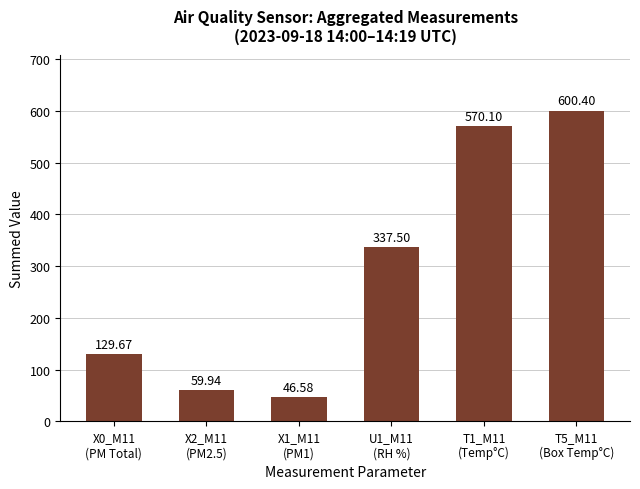

At which category does the chart reach its minimum across all series?

X1_M11
(PM1)